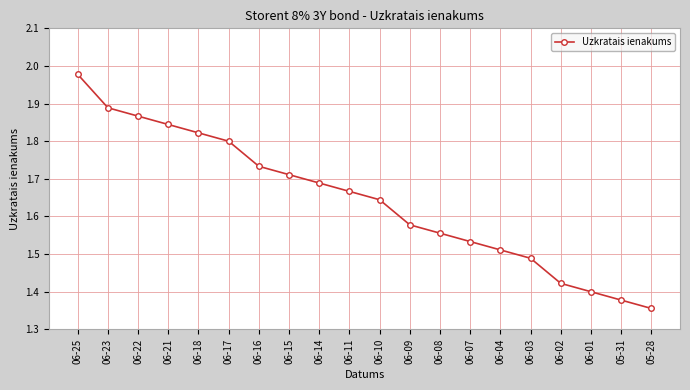

Which label corresponds to the smallest value in the chart?

05-28